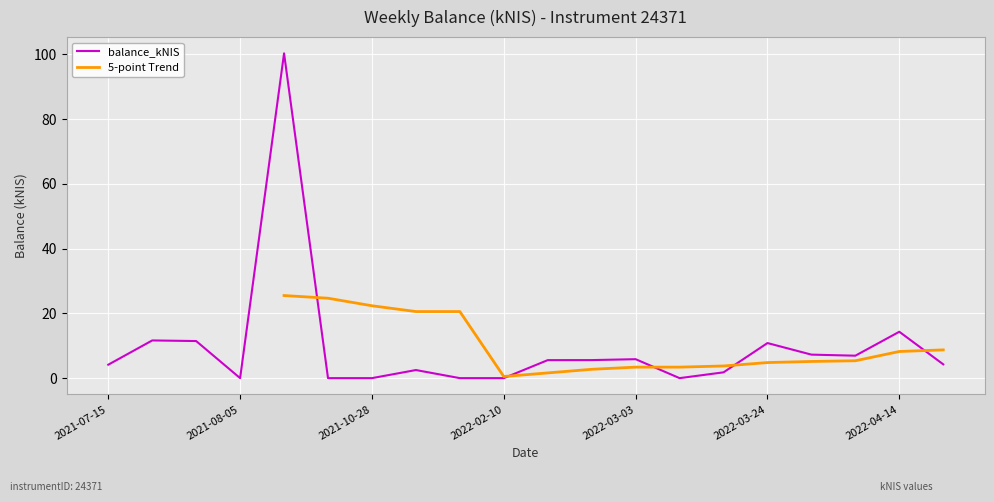

What is the label of the 14th point from the left?

2022-03-10